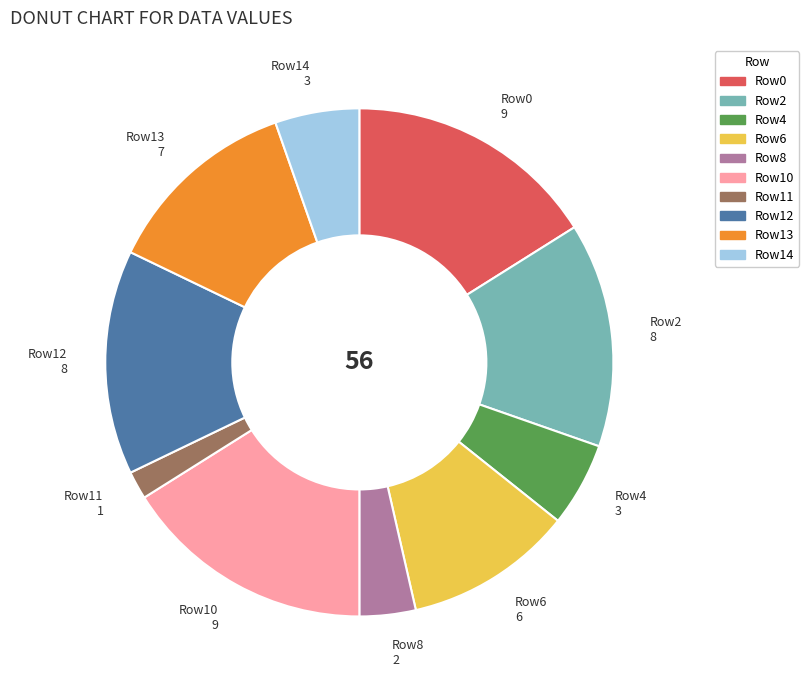

Does any single category account for the majority?

No